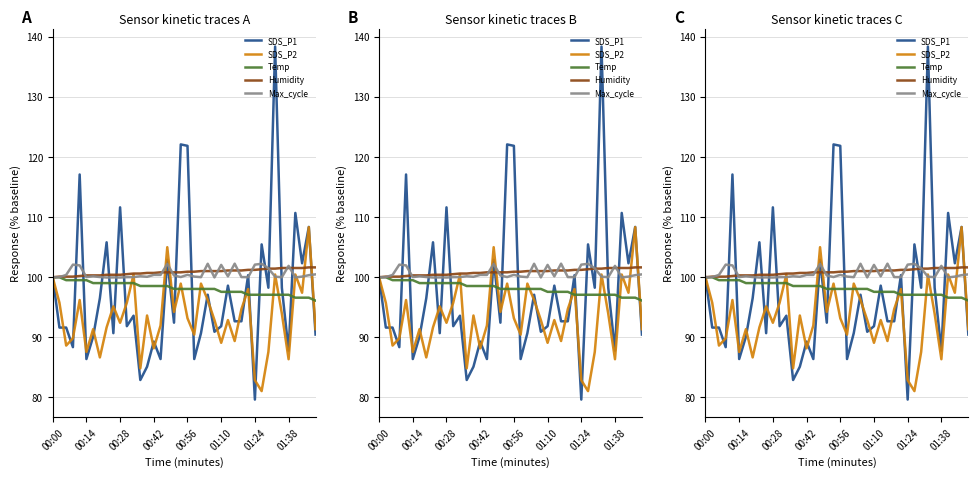

Does the chart display data point markers on the line(s)?

No